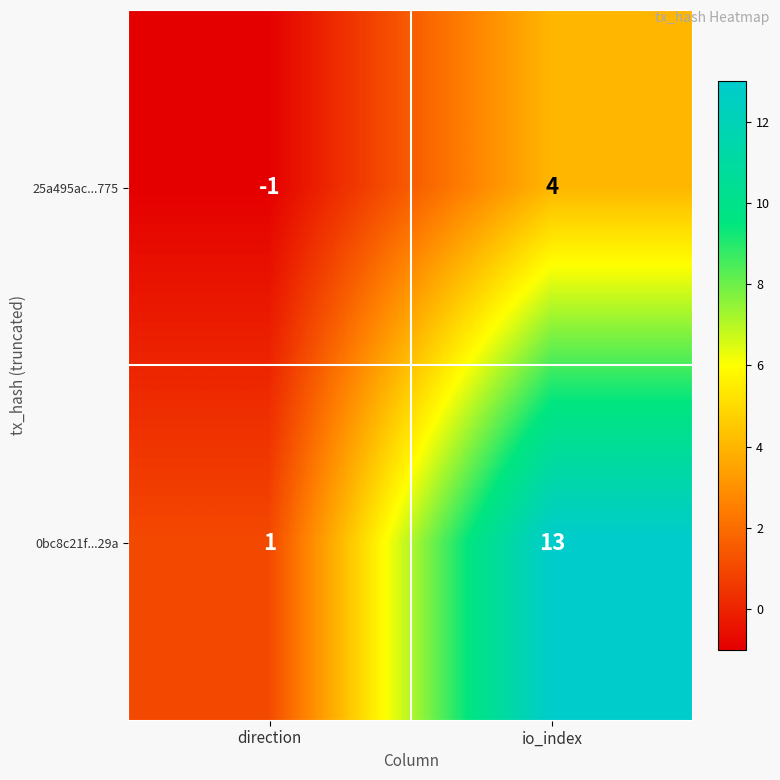

At which category is the sum across all series the highest?

io_index